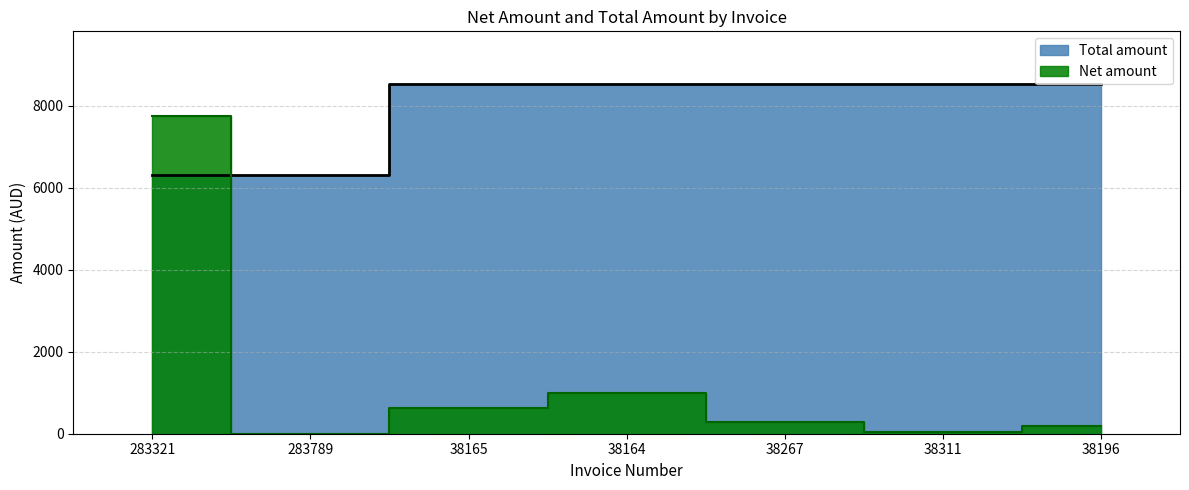

What is the spread (max minus min) of values at 38165?

7908.6